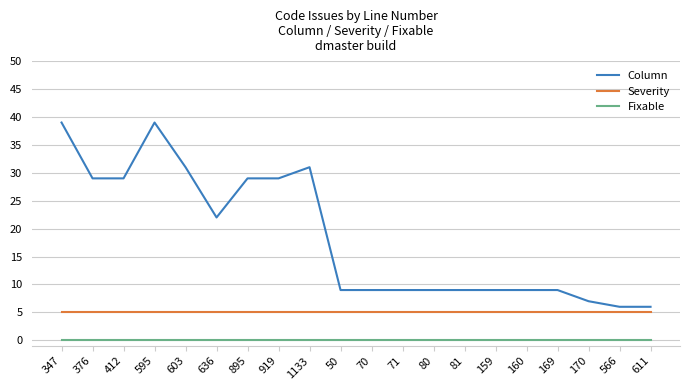

True or false: Fixable and Severity cross at least once.

False